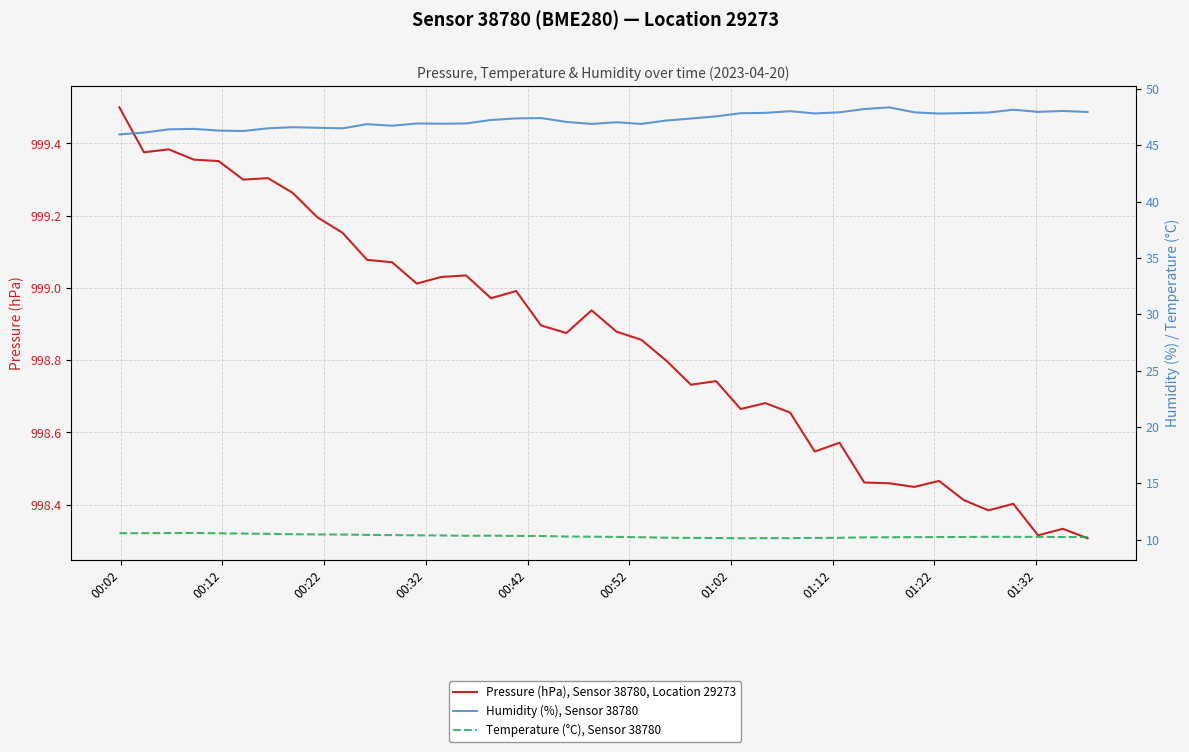

What is the maximum value for Pressure (hPa), Sensor 38780, Location 29273?

999.5